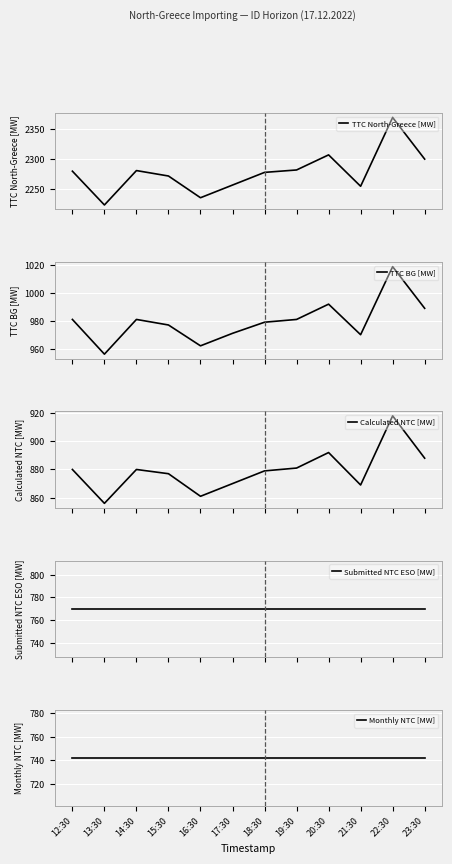

Count the number of data series in this chart.

5